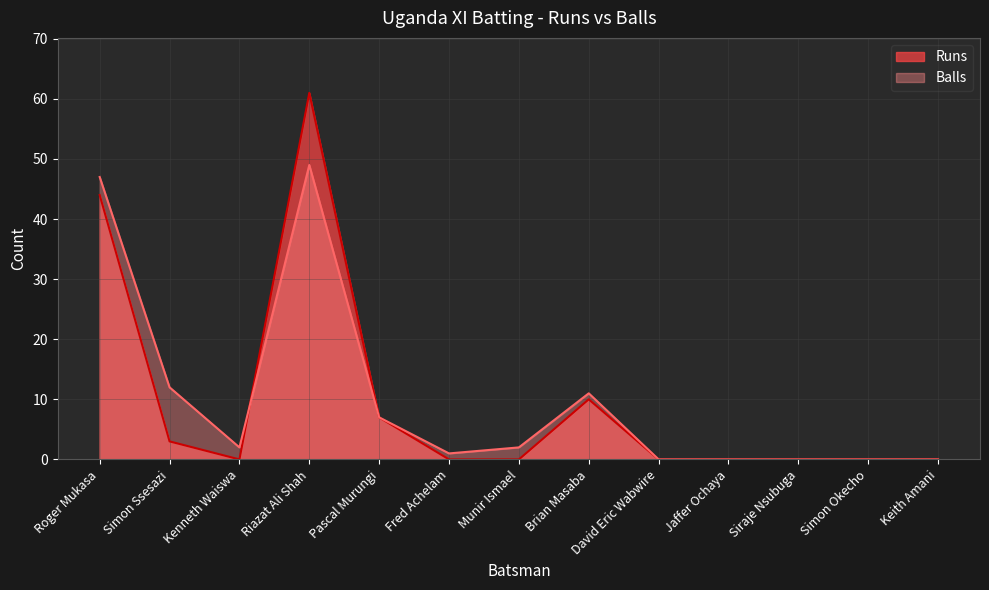

Which series has the largest total across all categories?

Balls